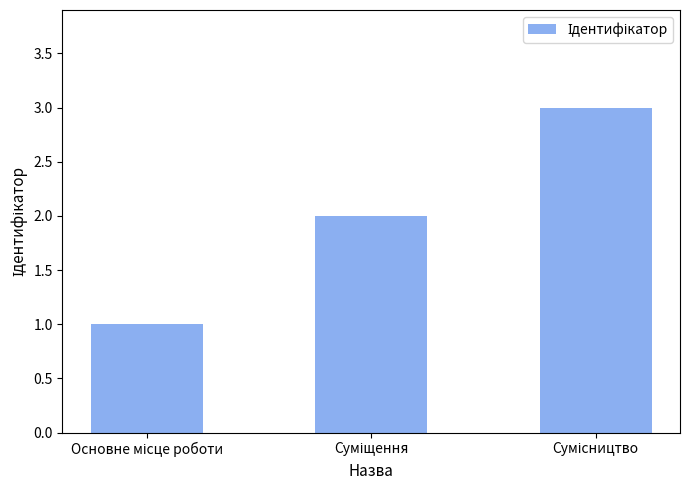

What is the minimum value shown in the chart?

1